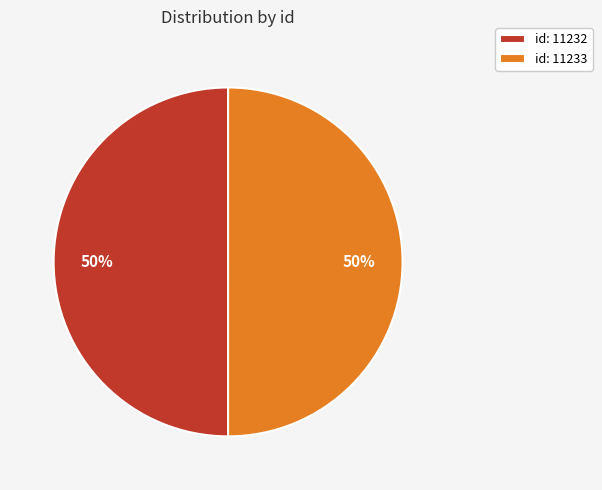

How many segments does this pie chart have?

2